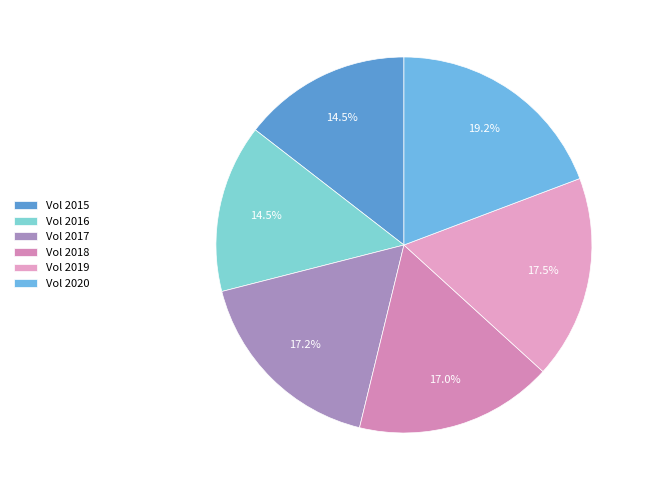

Is there any slice that represents more than half of the pie?

No